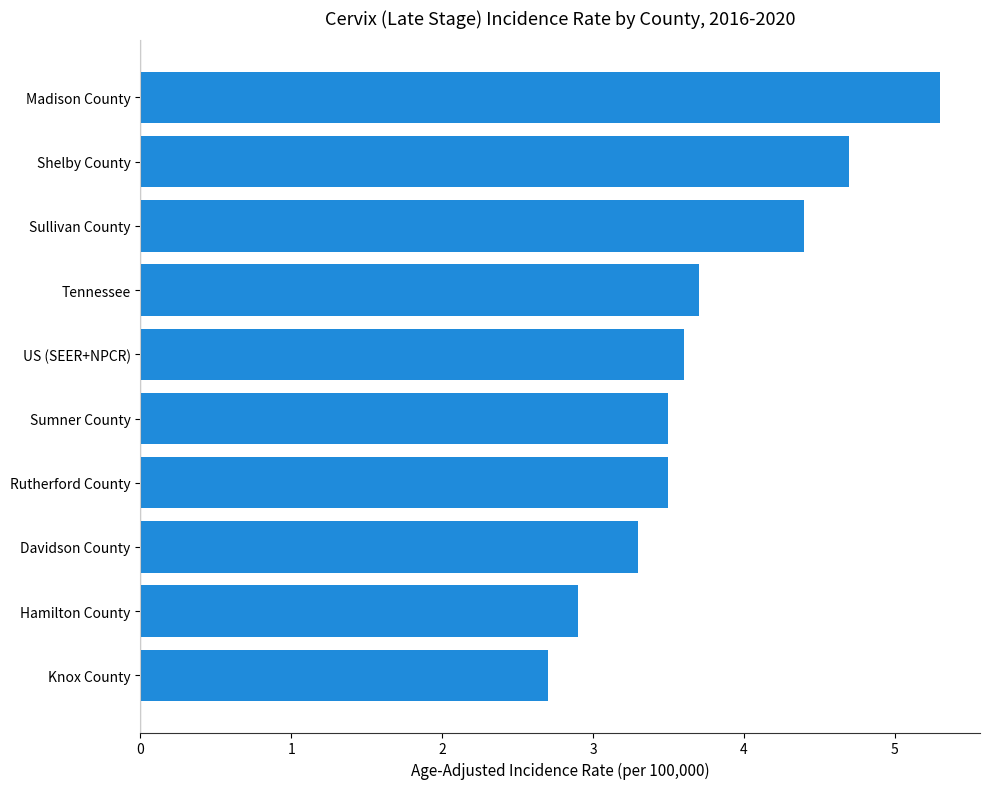

Count the number of values greater than 3.

8